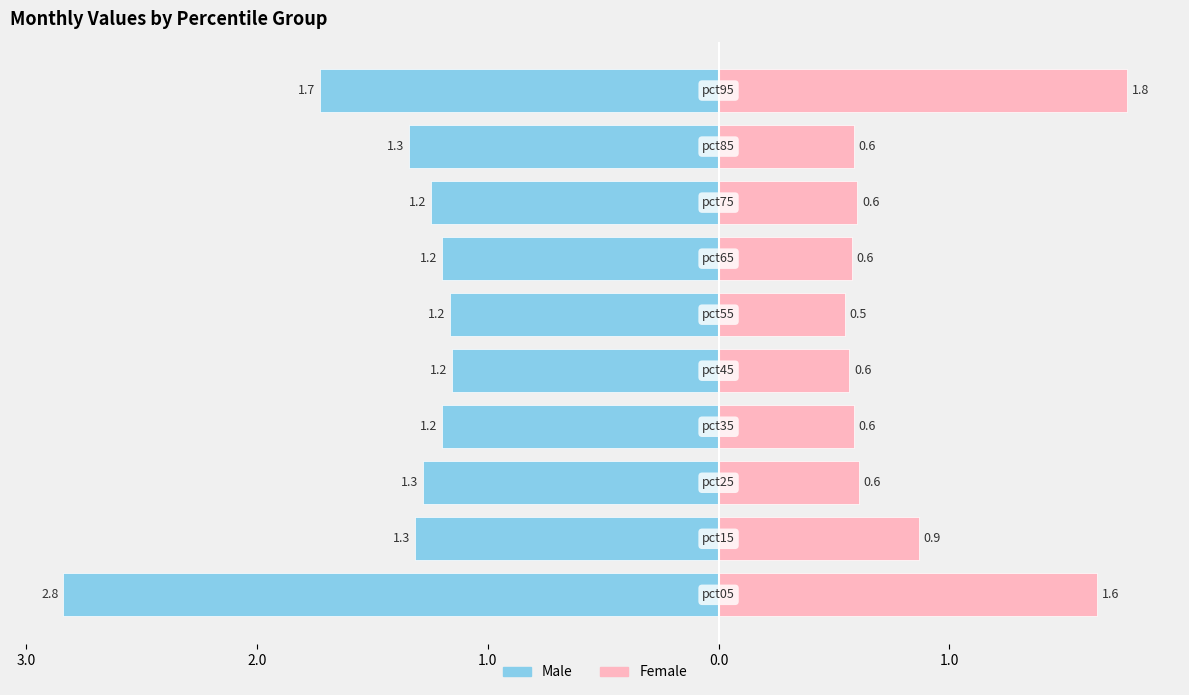

What is the total value across all series at pct25?

1.9